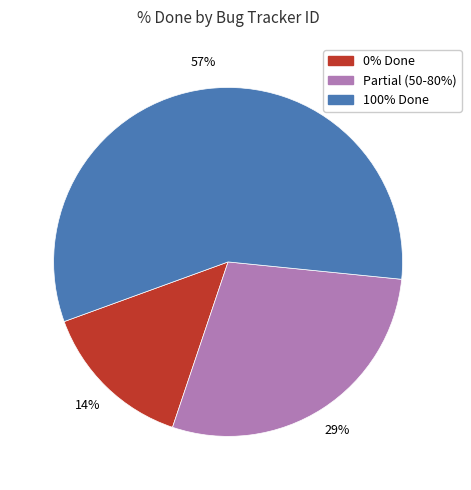

Rank the categories by value from highest to lowest.

100% Done, Partial (50-80%), 0% Done